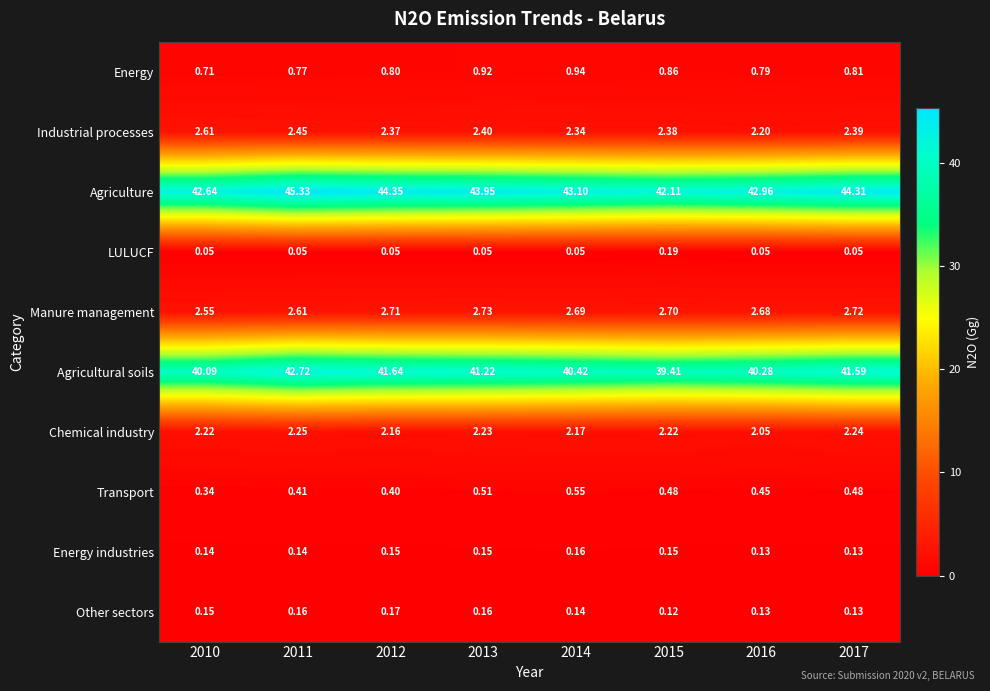

Between 2015 and 2016, which series saw the biggest shift?

Agricultural soils